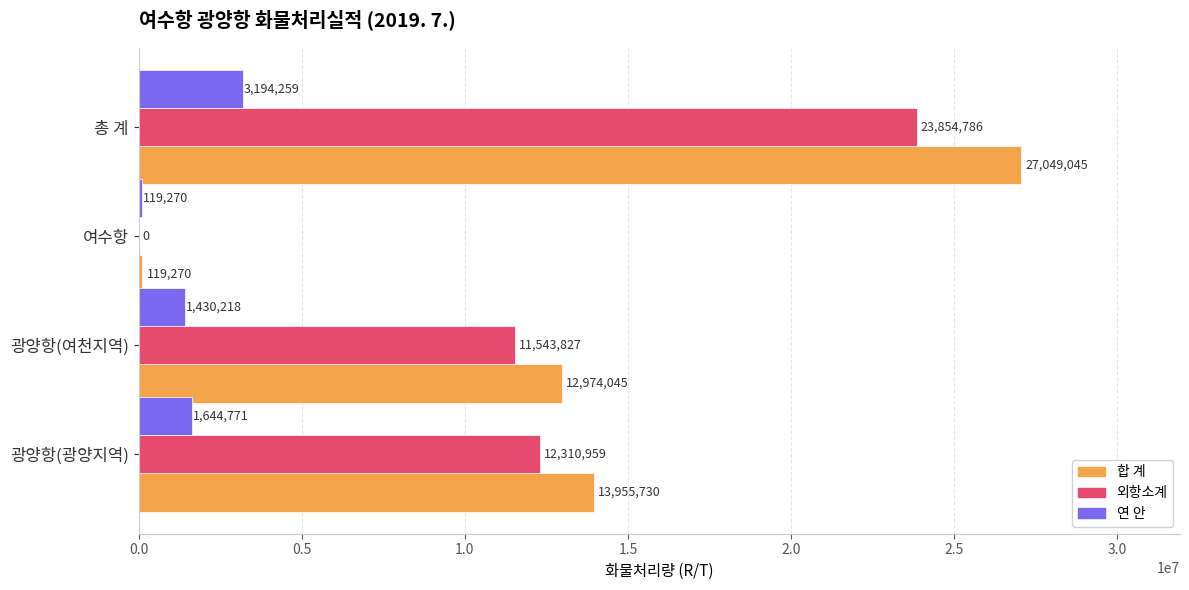

Between 광양항(광양지역) and 총 계, which series saw the biggest shift?

합 계